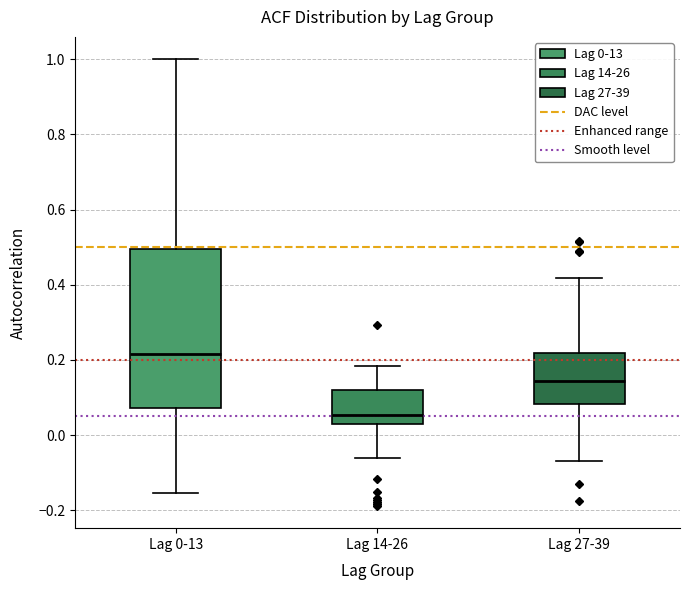

Where does the lower whisker of the box for Lag 14-26 end on the y-axis? The values are not printed on the chart, so give them approximately, as read against the axis.

-0.06